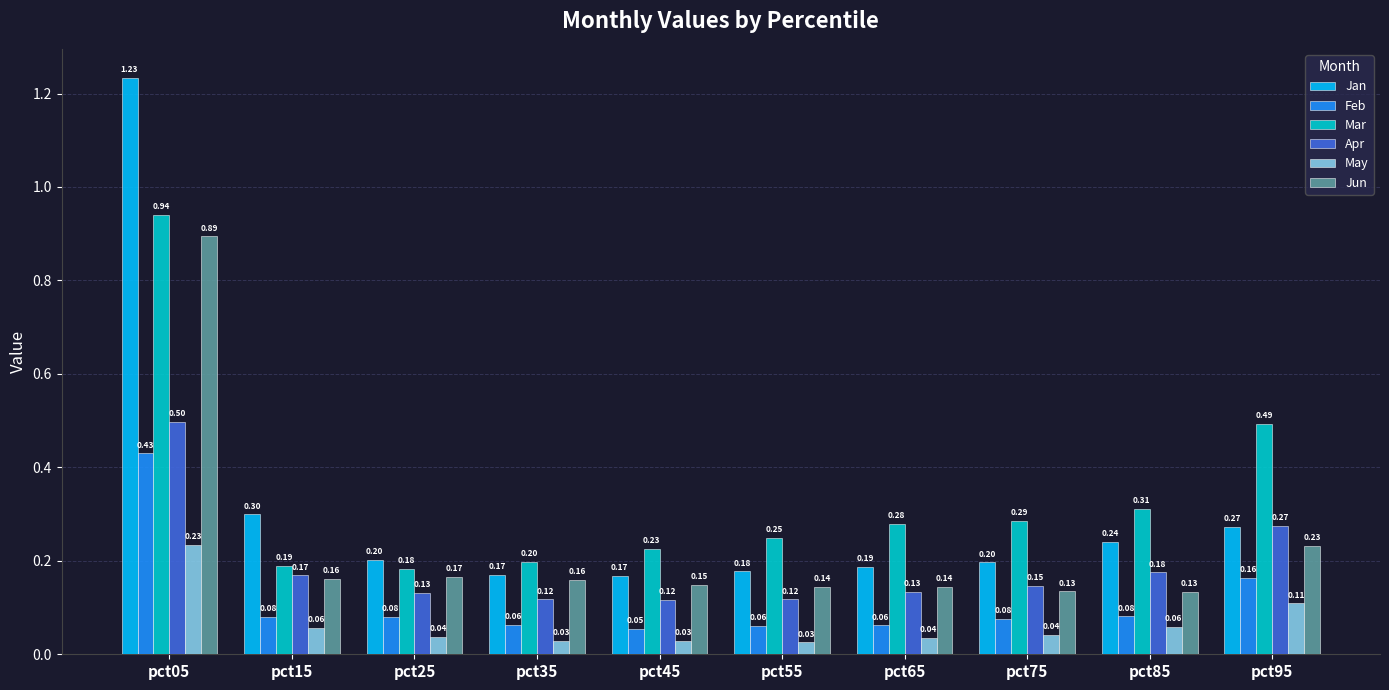

Which series has the widest spread of values?

Jan